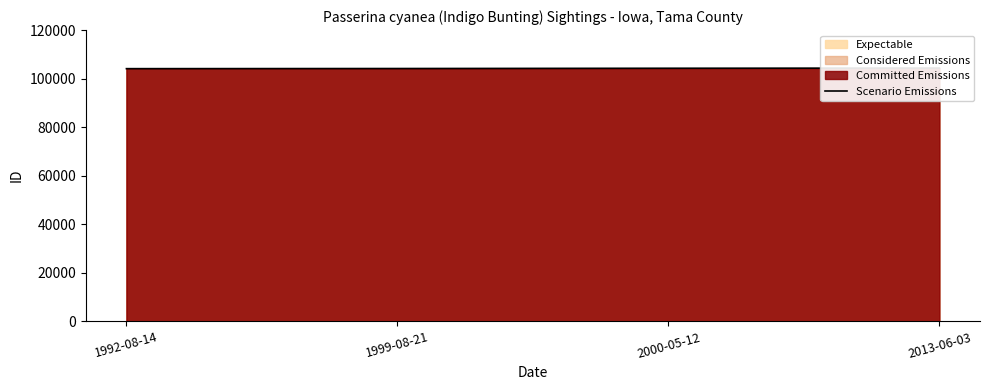

List the labels in order of value, largest first.

2013-06-03, 2000-05-12, 1999-08-21, 1992-08-14